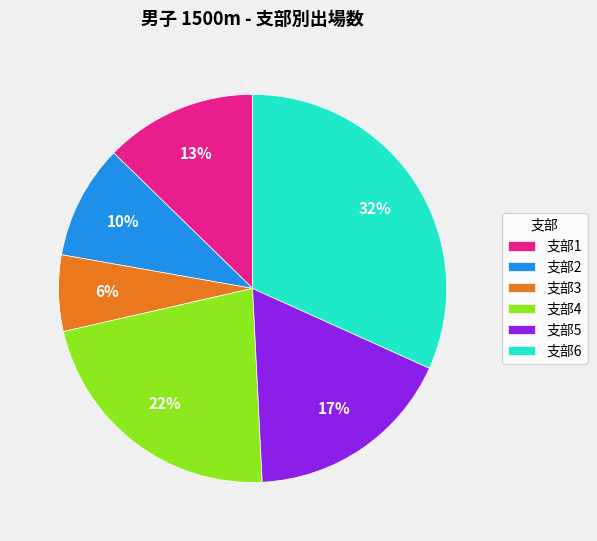

Count the number of slices in the pie.

6